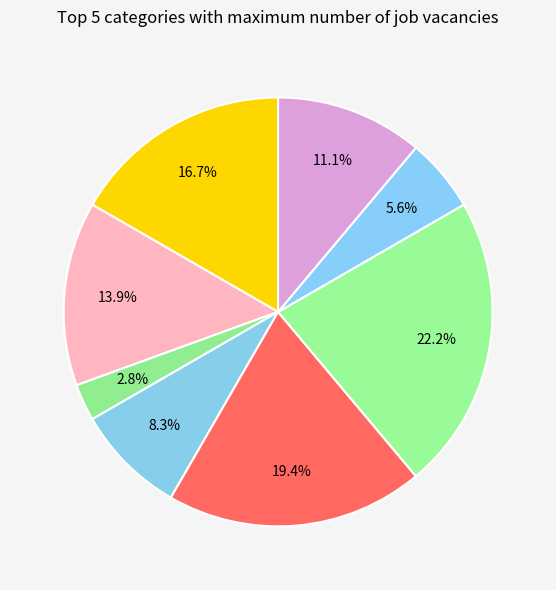

How many slices are in this pie chart?

8